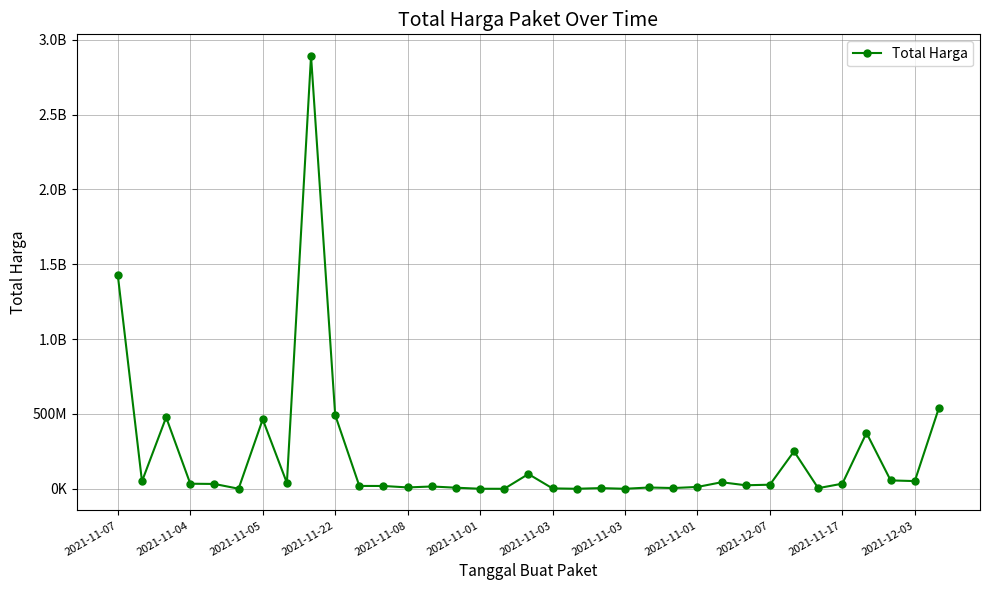

What is the minimum value shown in the chart?

78000